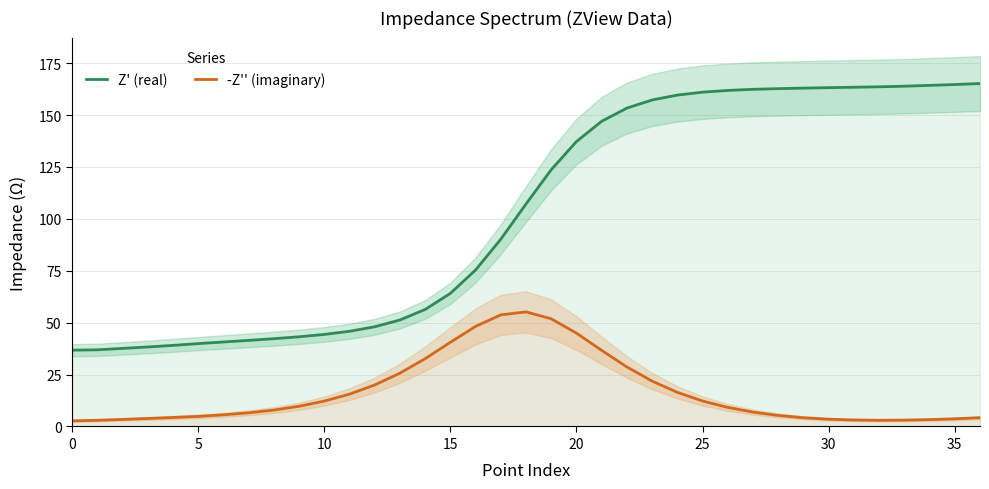

At which category is the sum across all series the highest?

21